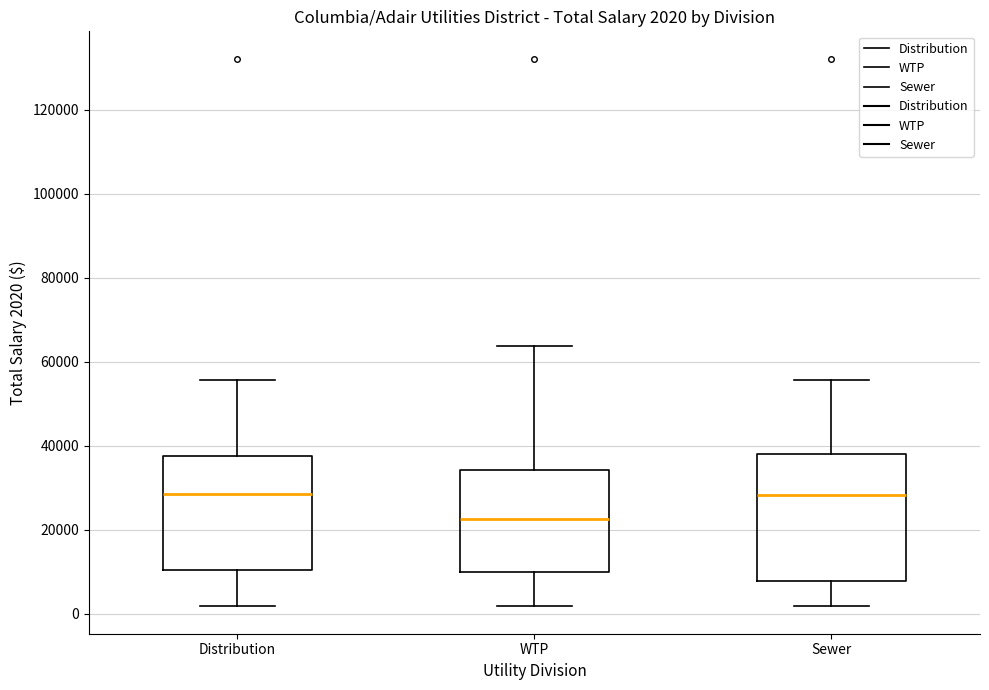

Which box is the tallest, from its lower edge to its upper edge?

Sewer